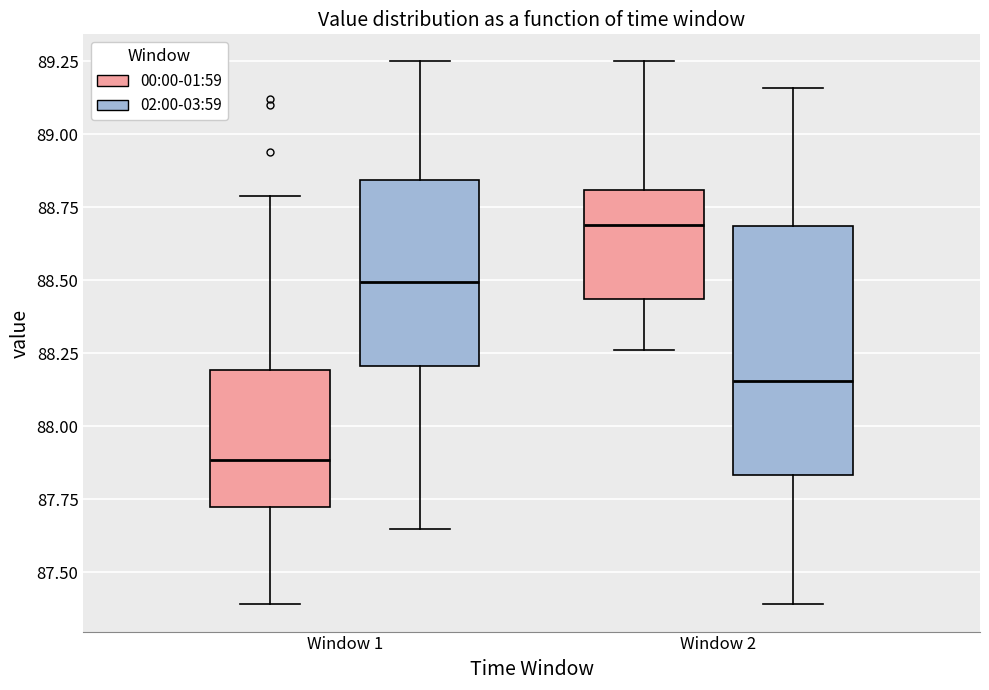

Reading left to right, transcribe this box plot: for each box, give where its median line is, the range the box spans, and where its two whiskers end, as read against the y-axis. The values are not printed on the chart, so give them approximately, as read against the axis.

Window 1 (00:00-01:59): median 87.90, box 87.75 to 88.20, whiskers 87.40 to 88.80
Window 1 (02:00-03:59): median 88.50, box 88.20 to 88.85, whiskers 87.65 to 89.25
Window 2 (00:00-01:59): median 88.70, box 88.45 to 88.80, whiskers 88.25 to 89.25
Window 2 (02:00-03:59): median 88.15, box 87.85 to 88.70, whiskers 87.40 to 89.15